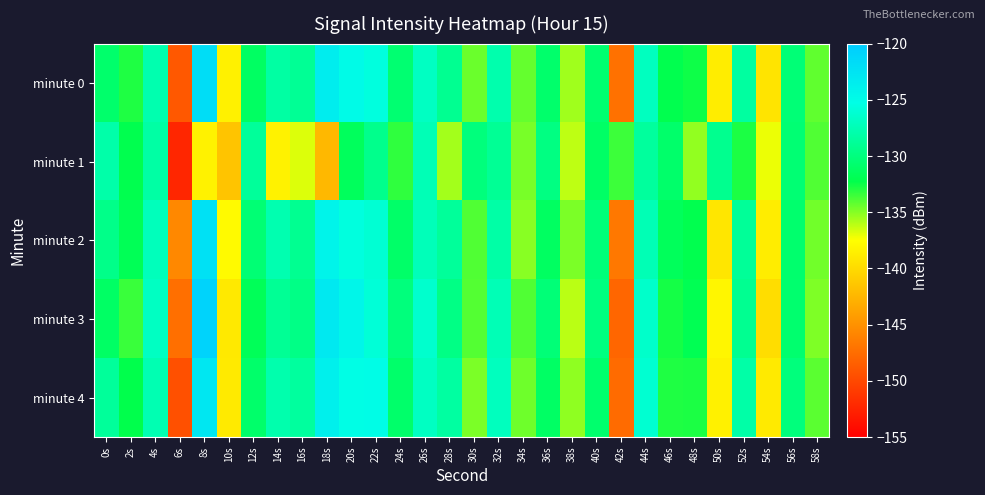

How many data points does each series have?

30